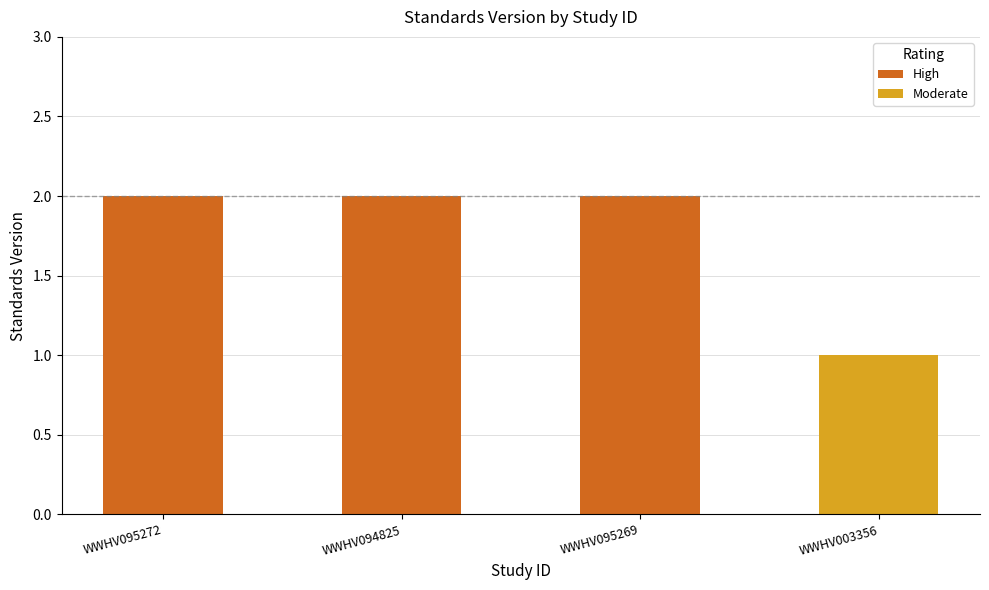

How many bars are there in total?

4